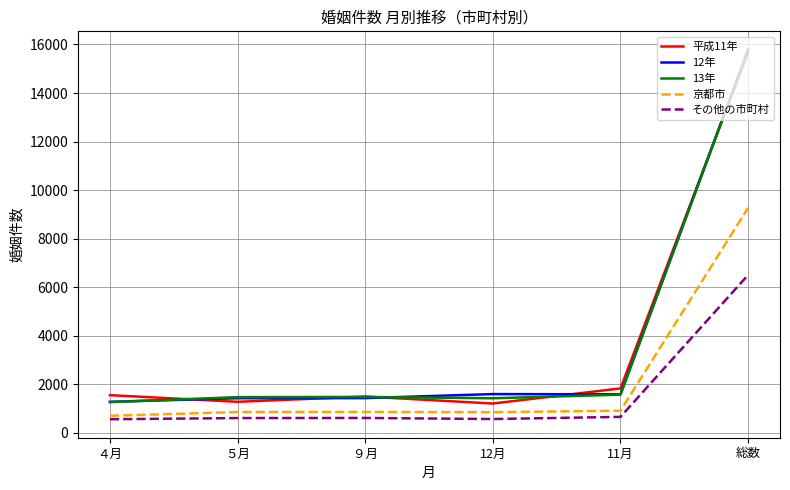

What value does the 京都市 series have at ５月, to the nearest 50?

850